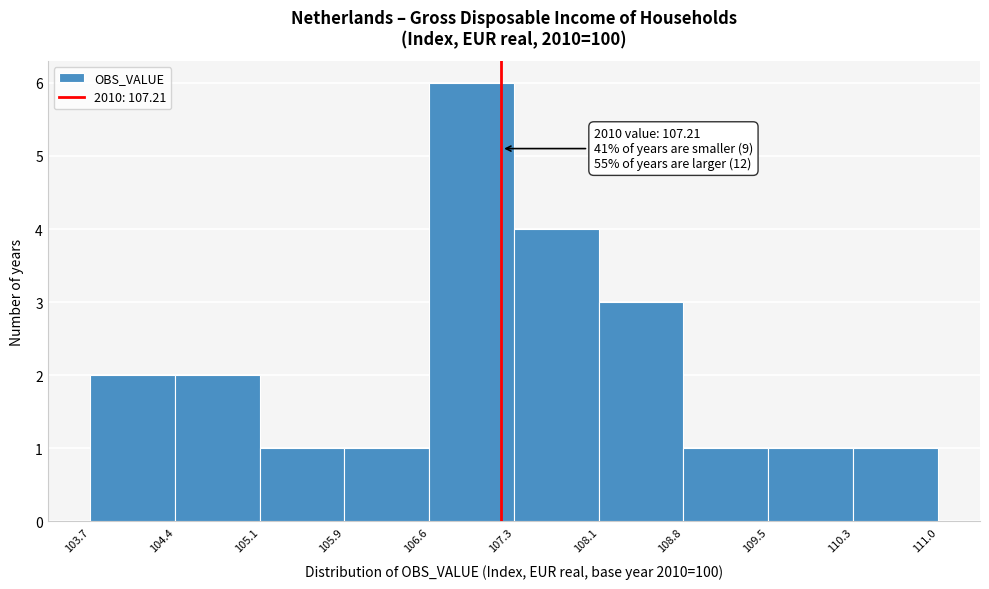

Over which range of the x-axis is the bar tallest?

106.6 to 107.3